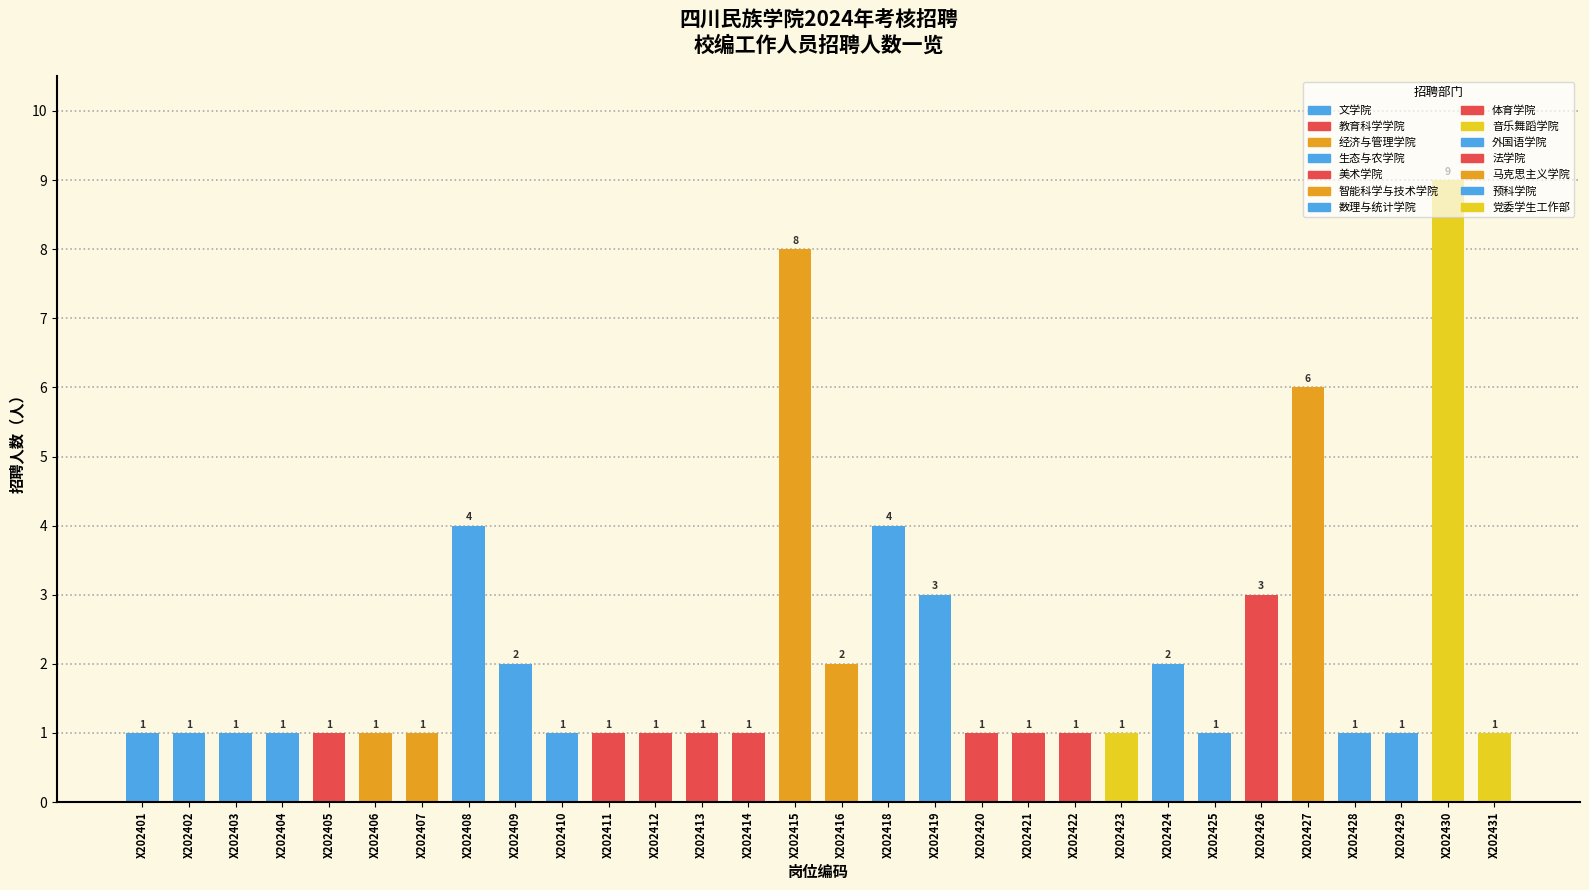

What is the difference between the maximum and minimum values?

8